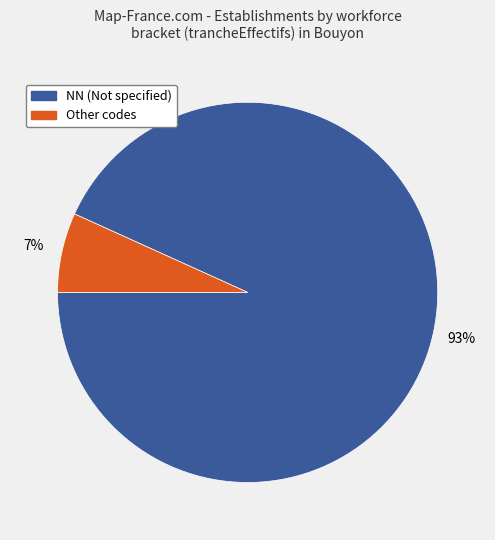

The Other codes slice represents 7% of the pie. True or false?

True